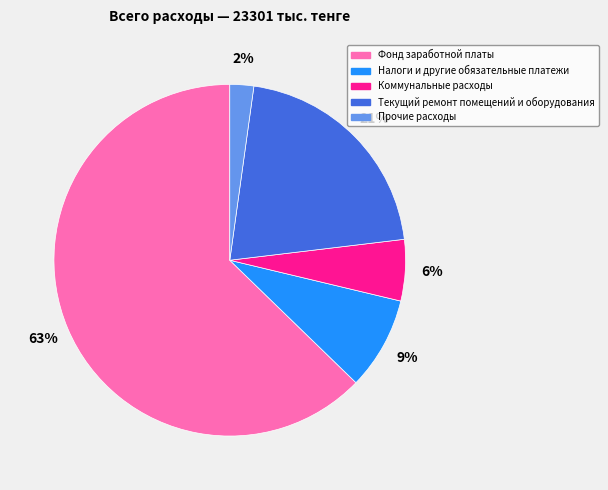

Combined, do Прочие расходы and Текущий ремонт помещений и оборудования account for over 50%?

No